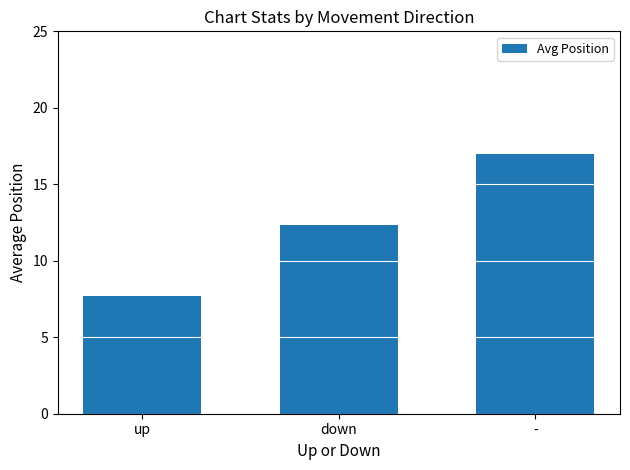

The chart shows a value of 17.2 at down. True or false?

False